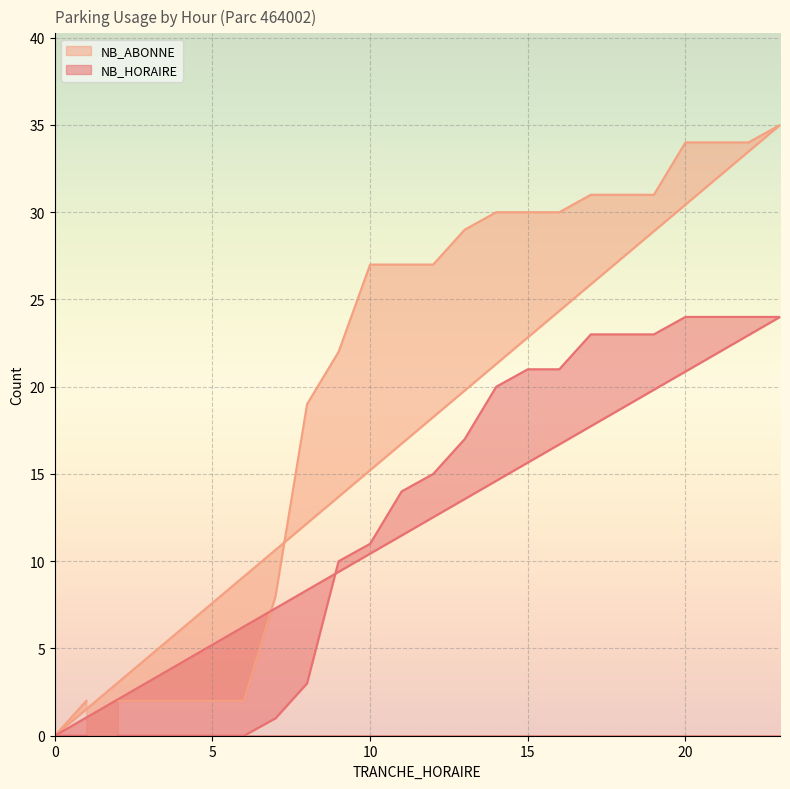

True or false: NB_HORAIRE has a value of 11 at 22.

False